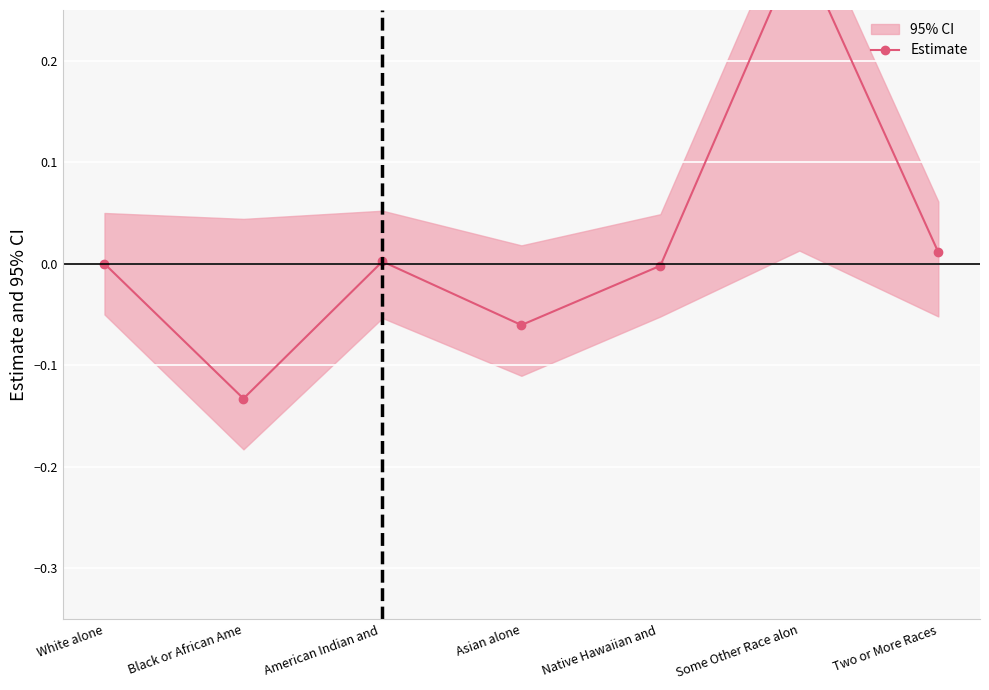

What is the difference between the maximum and minimum values?

0.4